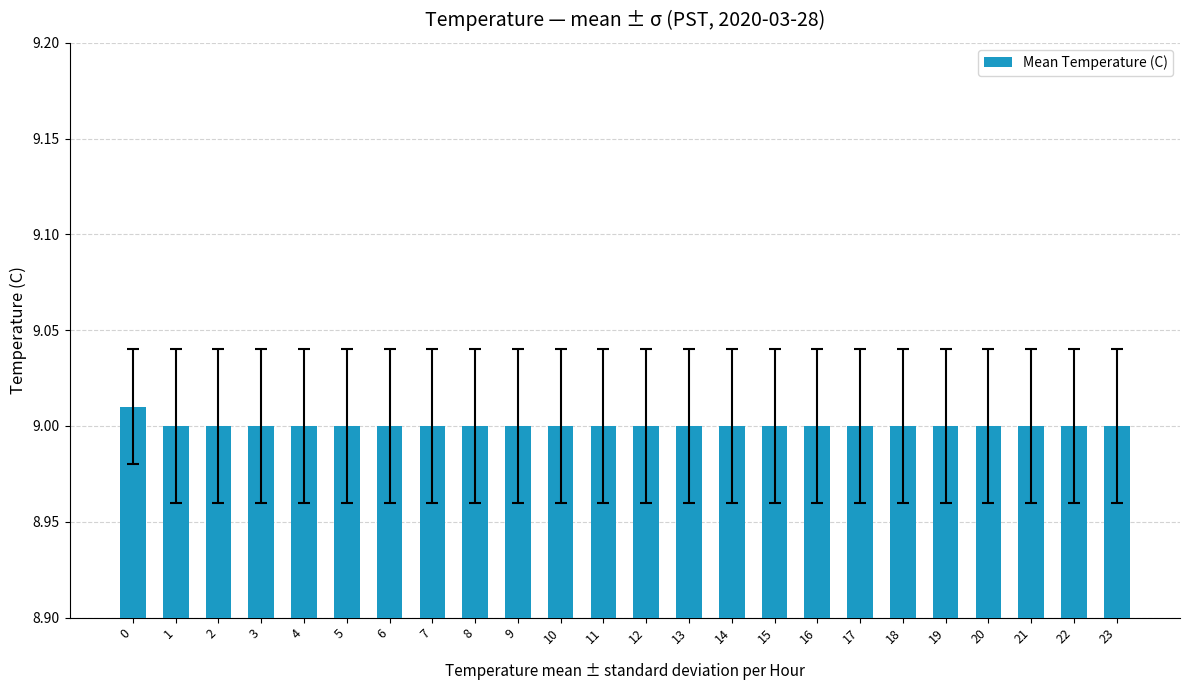

How many distinct data groups are displayed?

1